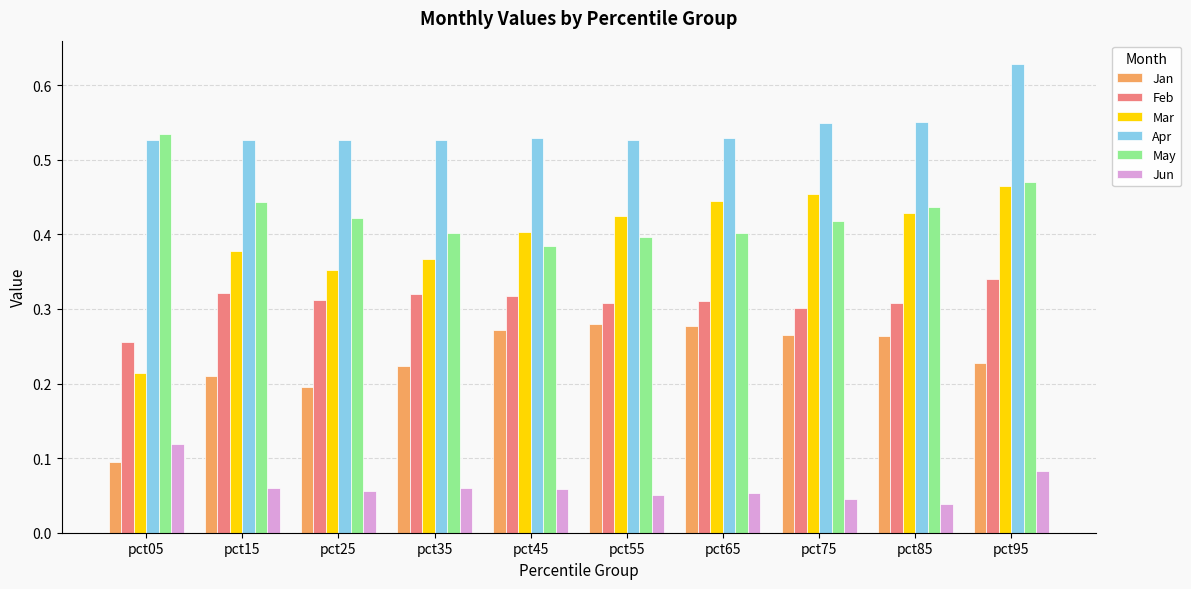

True or false: Feb has a value of 0.1 at pct15.

False